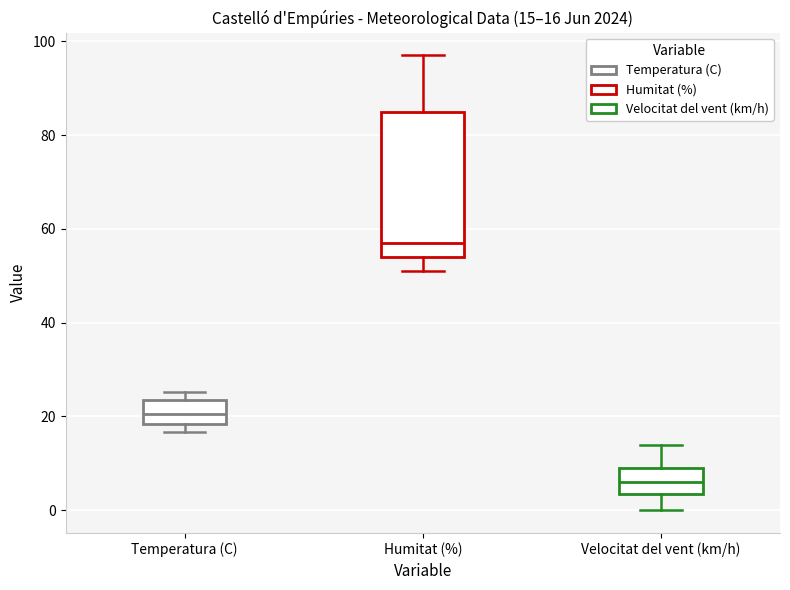

Which box is the tallest, from its lower edge to its upper edge?

Humitat (%)